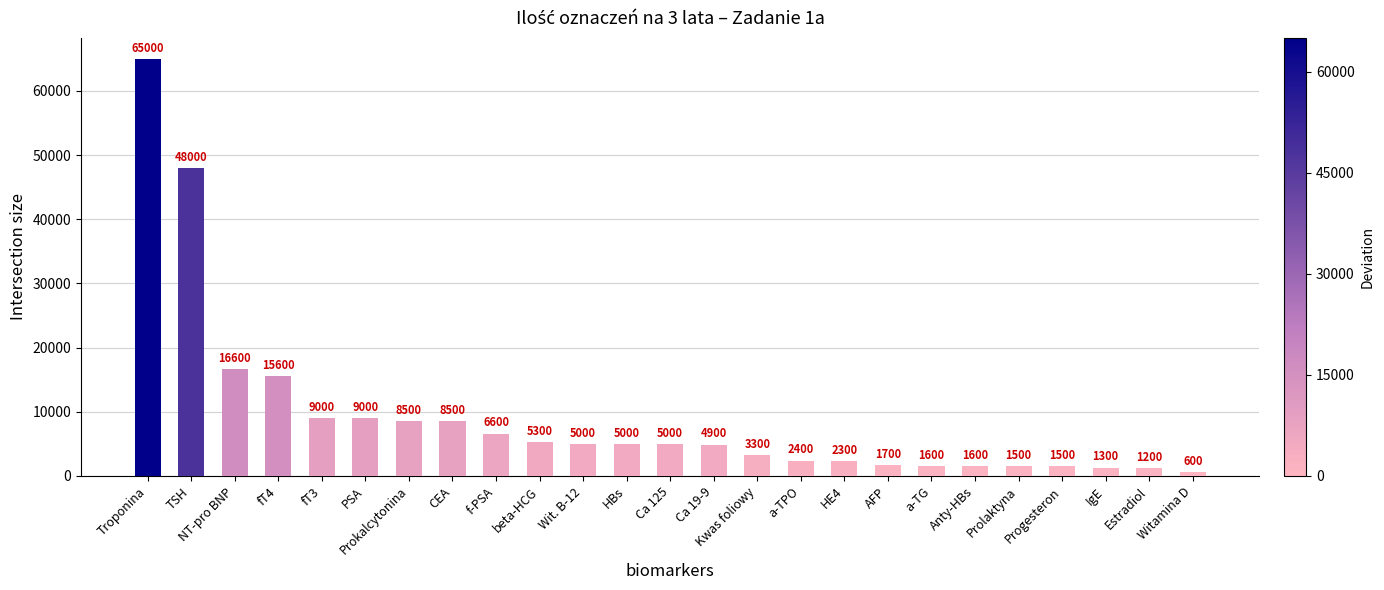

Between Progesteron and Troponina, which is larger?

Troponina